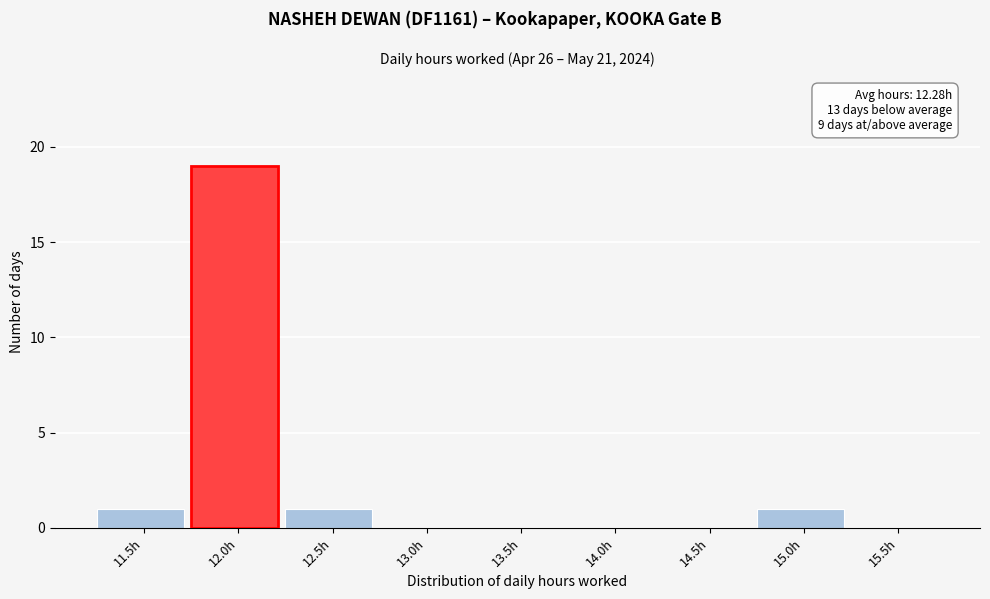

Reading left to right, transcribe all the data shown in this chart.

11.5h=1	12.0h=19	12.5h=1	13.0h=0	13.5h=0	14.0h=0	14.5h=0	15.0h=1	15.5h=0